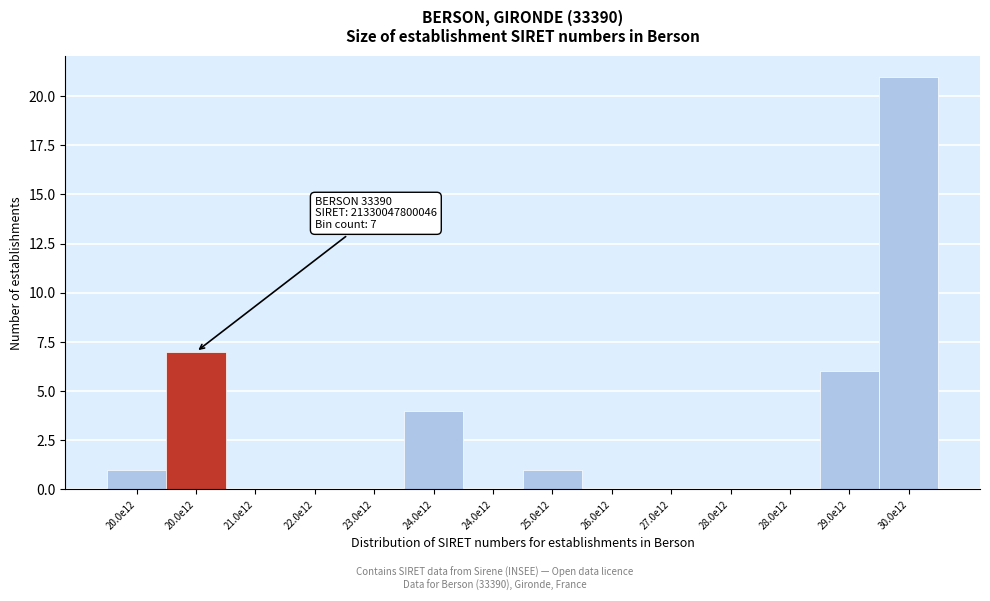

How many categories are shown in the chart?

14